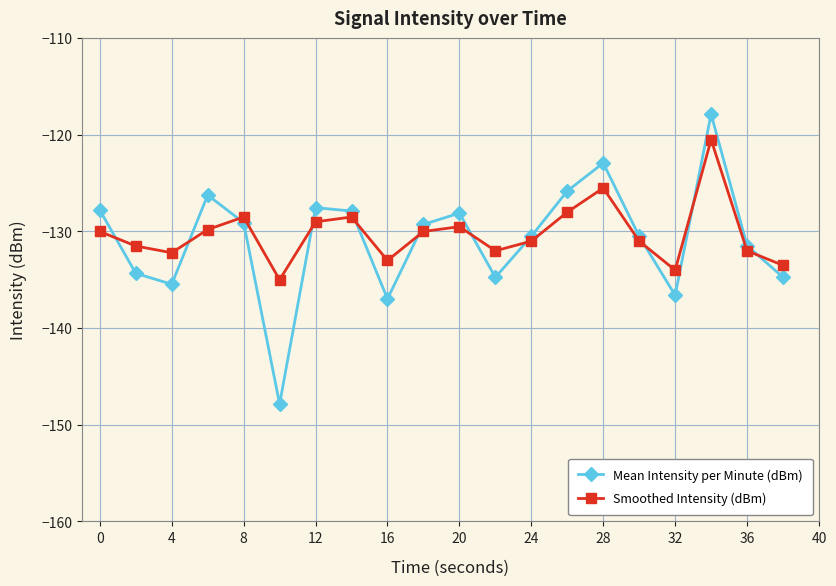

What is the lowest value of the Smoothed Intensity (dBm) series?

-135.0